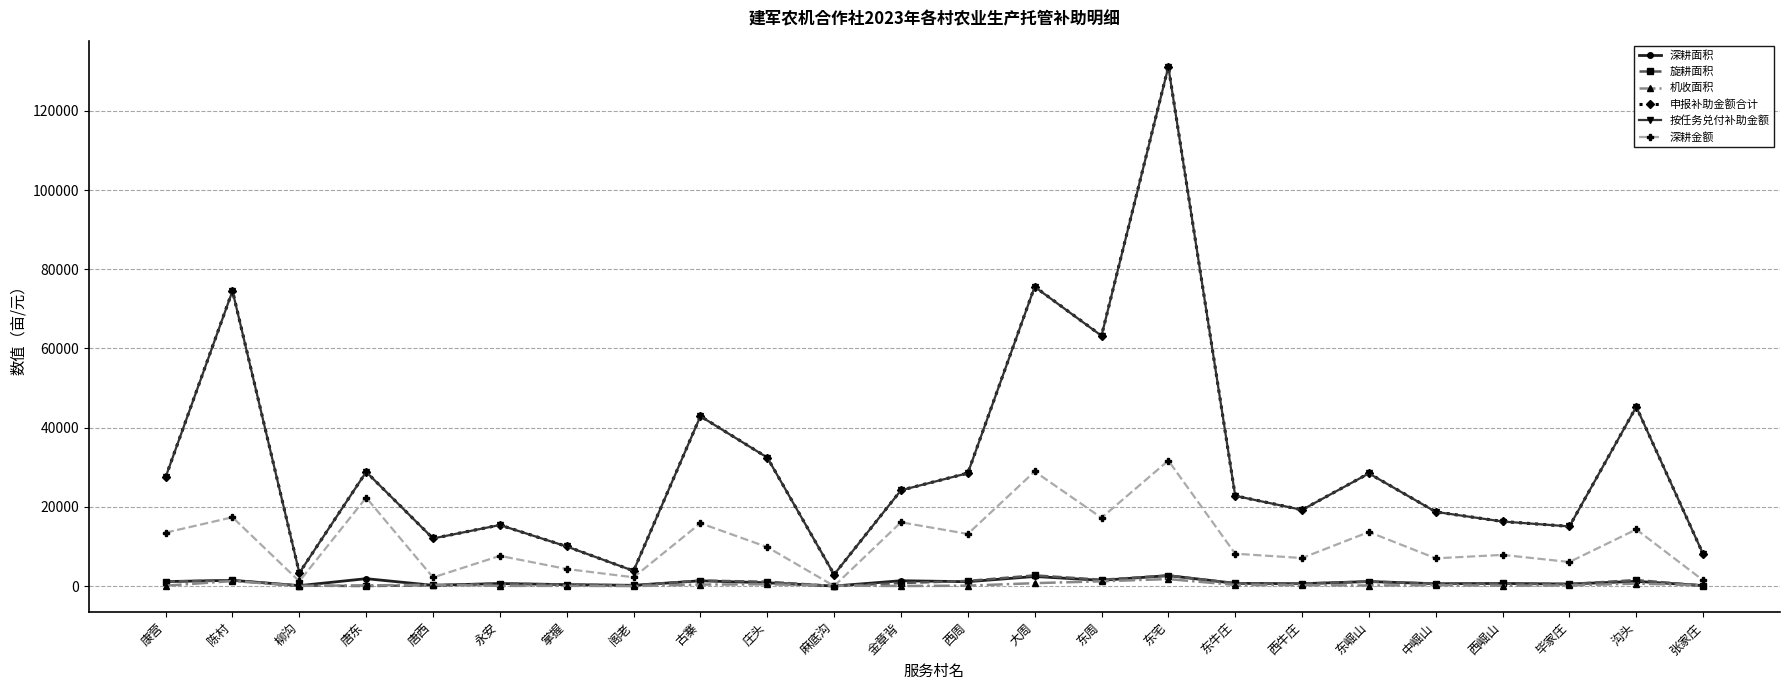

Which series changed the most between 康营 and 沟头?

申报补助金额合计